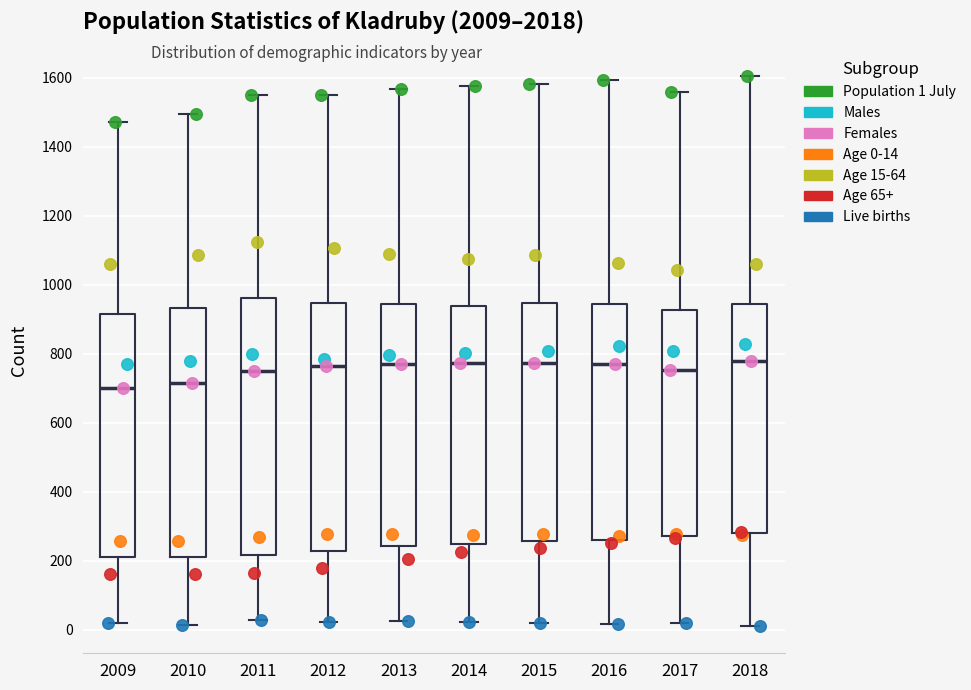

Where is the upper edge of the box at x = 2009 on the y-axis? The values are not printed on the chart, so give them approximately, as read against the axis.

920